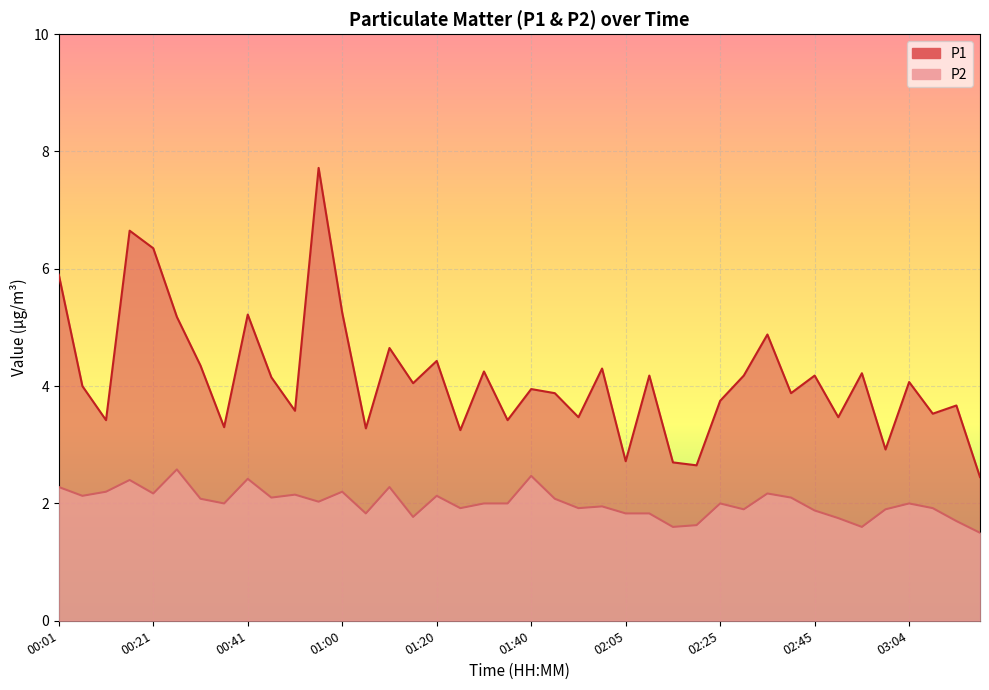

Rank the categories by P2 value from lowest to highest.

03:19, 02:15, 02:54, 02:20, 03:14, 02:50, 01:15, 01:05, 02:05, 02:10, 02:45, 02:30, 02:59, 01:25, 01:49, 03:09, 01:55, 00:36, 01:30, 01:35, 02:25, 03:04, 00:55, 00:31, 01:44, 00:46, 02:40, 00:06, 01:20, 00:50, 00:21, 02:35, 00:11, 01:00, 00:01, 01:10, 00:16, 00:41, 01:40, 00:26